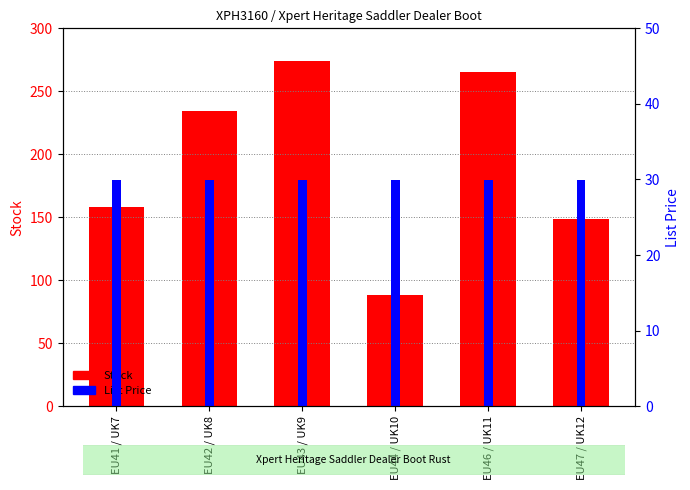

What is the average value of the Stock series?

194.7